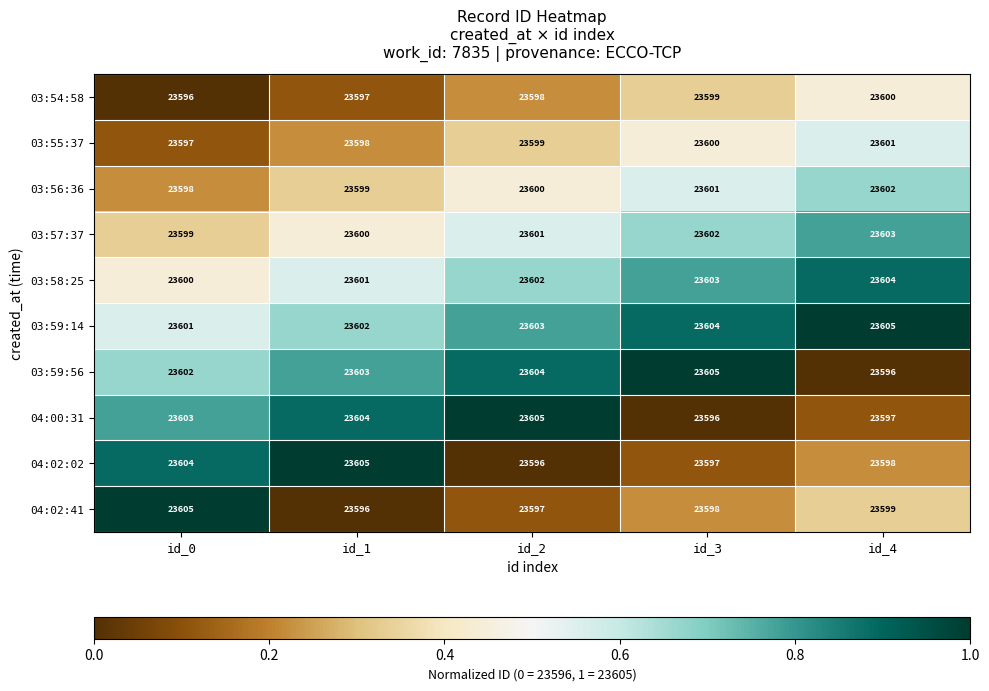

Which series has the largest total across all categories?

03:59:14